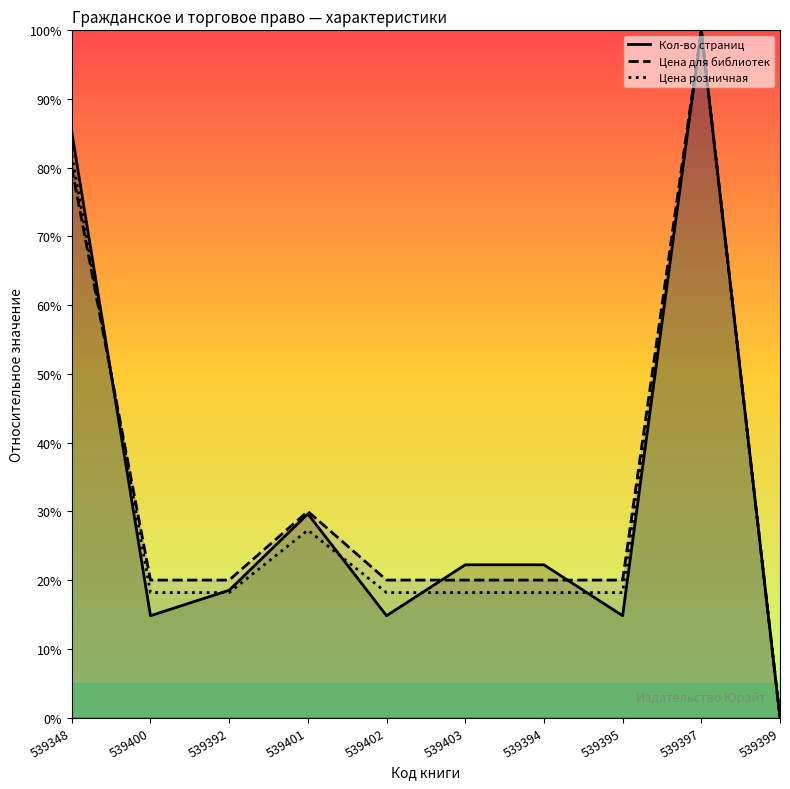

True or false: Кол-во страниц has a value of 18.5 at 539392.

True